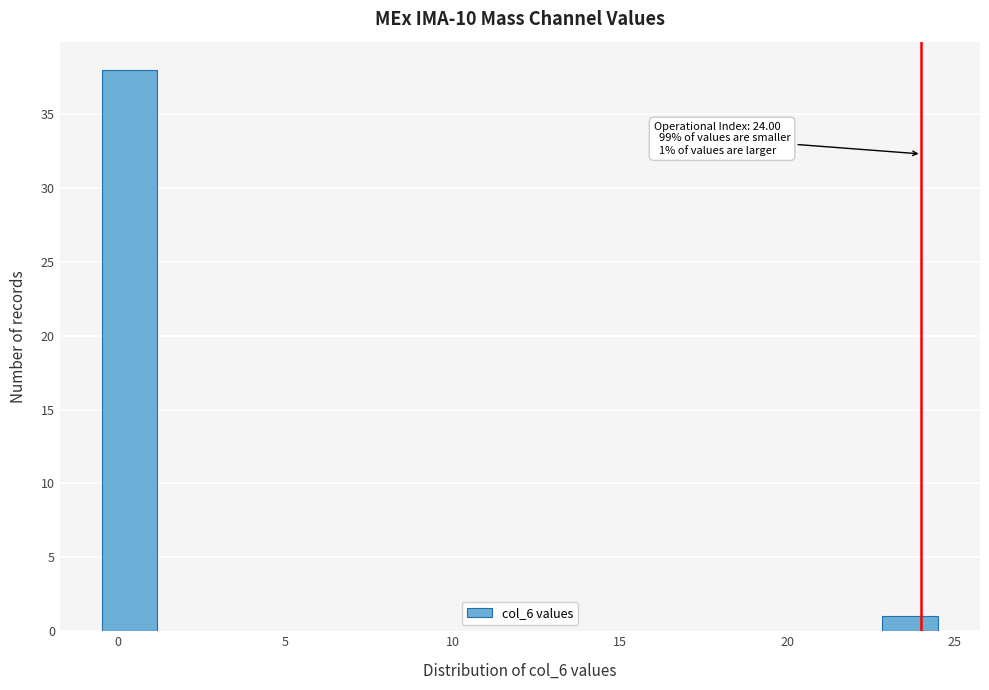

Read against the x-axis, roughly where is the centre of the tallest bar?

0.5